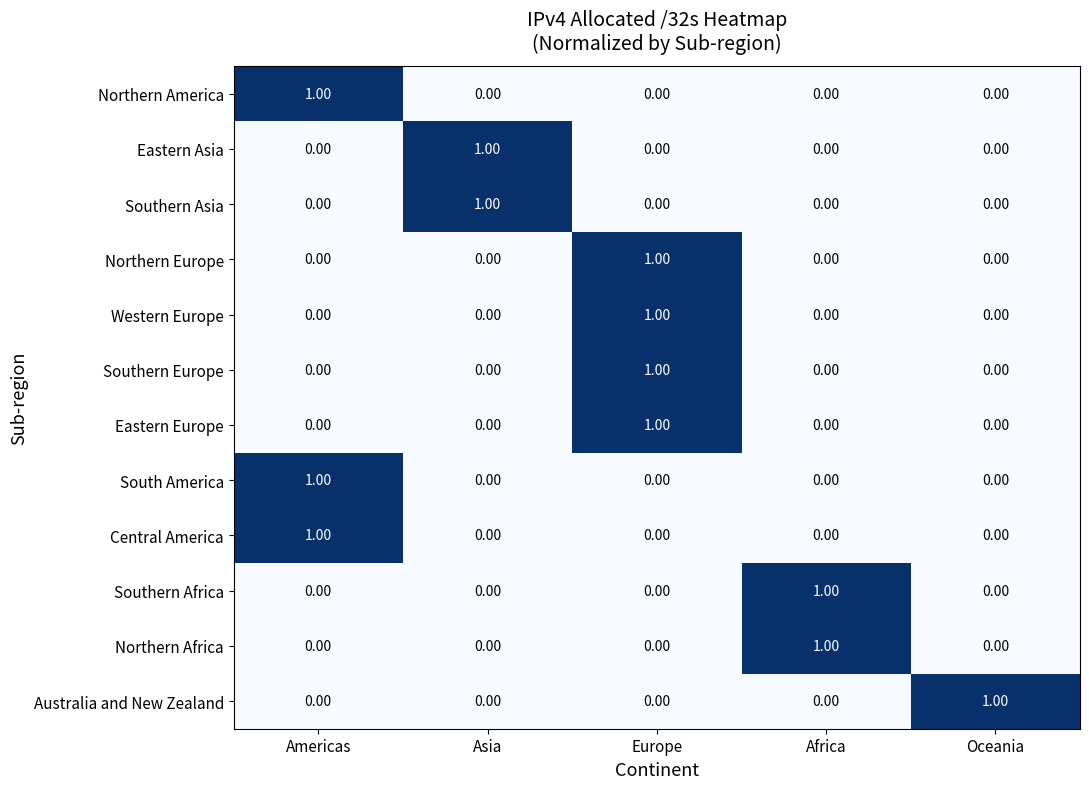

Is the value of Southern Africa at Africa greater than the value of Northern Africa at Europe?

Yes